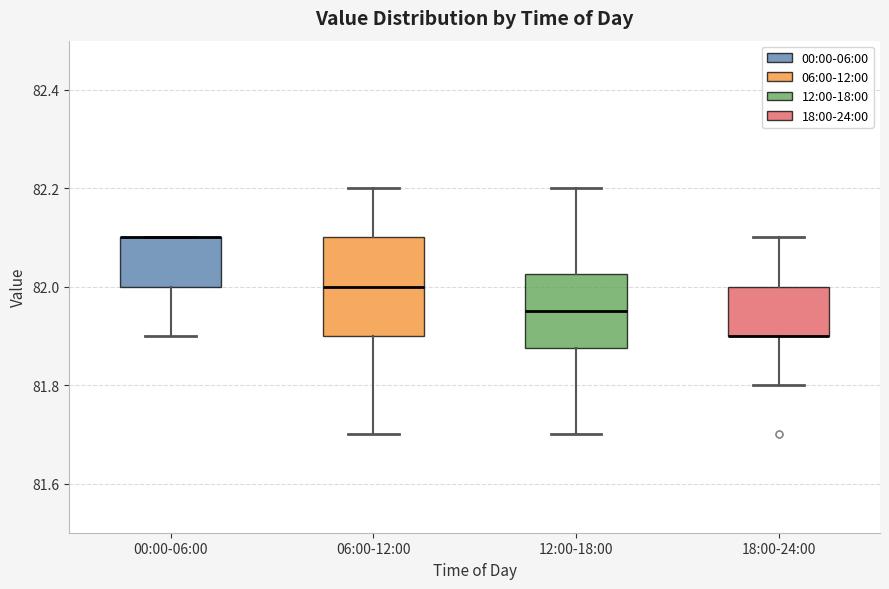

Which box is the tallest, from its lower edge to its upper edge?

06:00-12:00